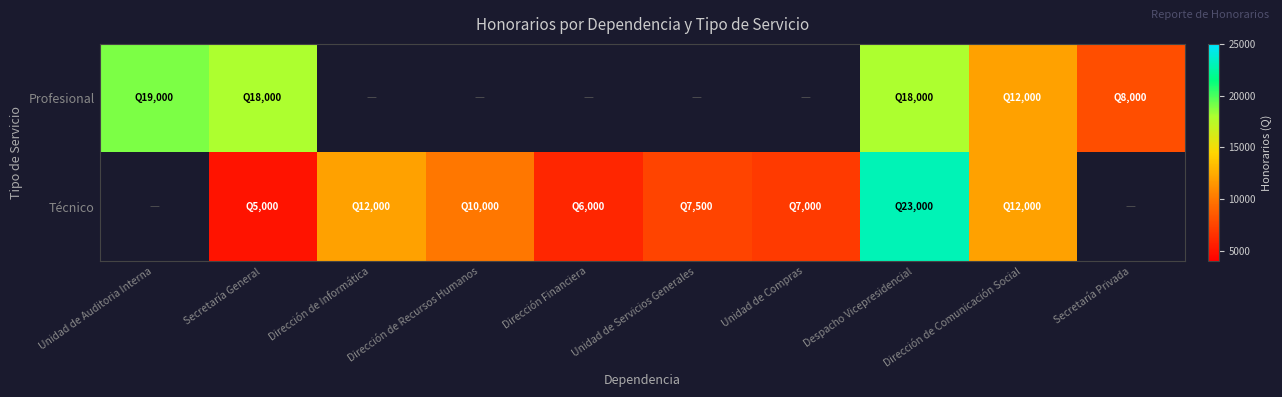

At which label is Profesional closest to 13500?

Dirección de Comunicación Social